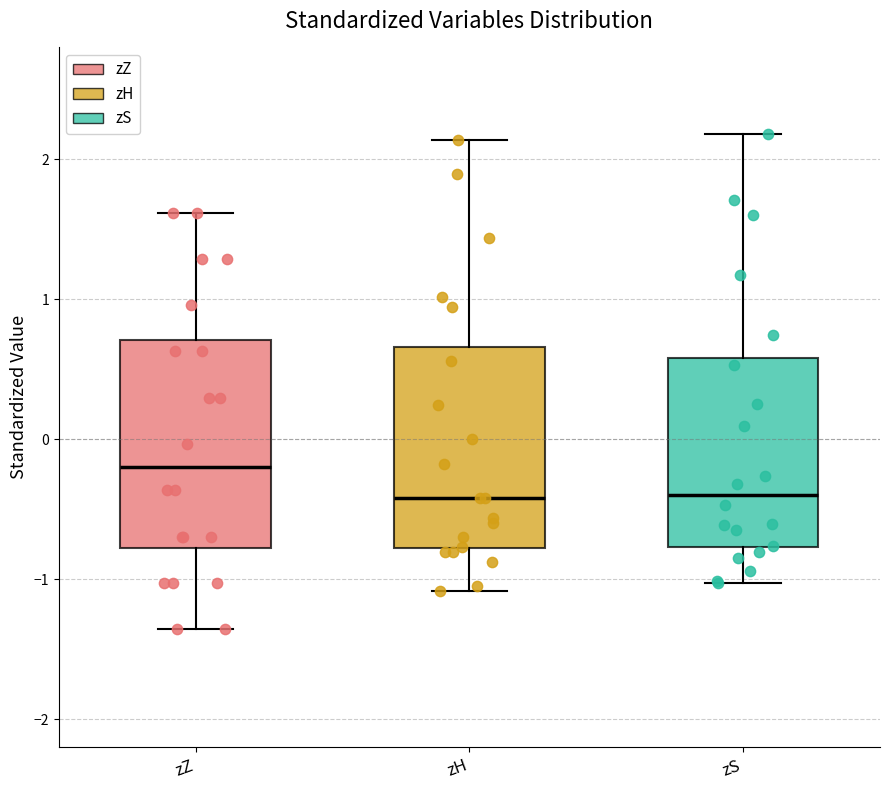

Where is the lower edge of the box for zS on the y-axis? The values are not printed on the chart, so give them approximately, as read against the axis.

-0.8